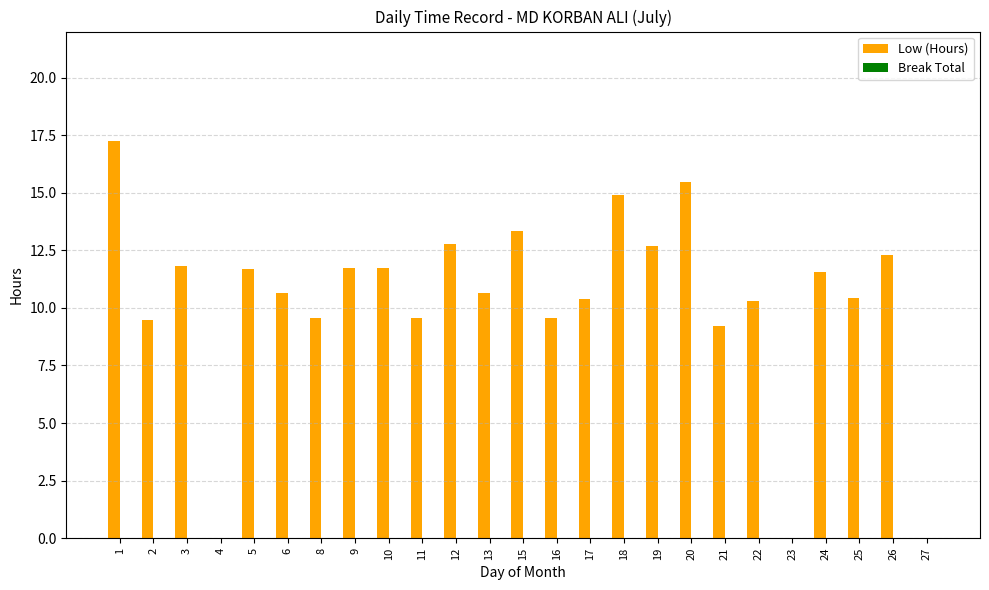

What value does the data have at 17?

10.4